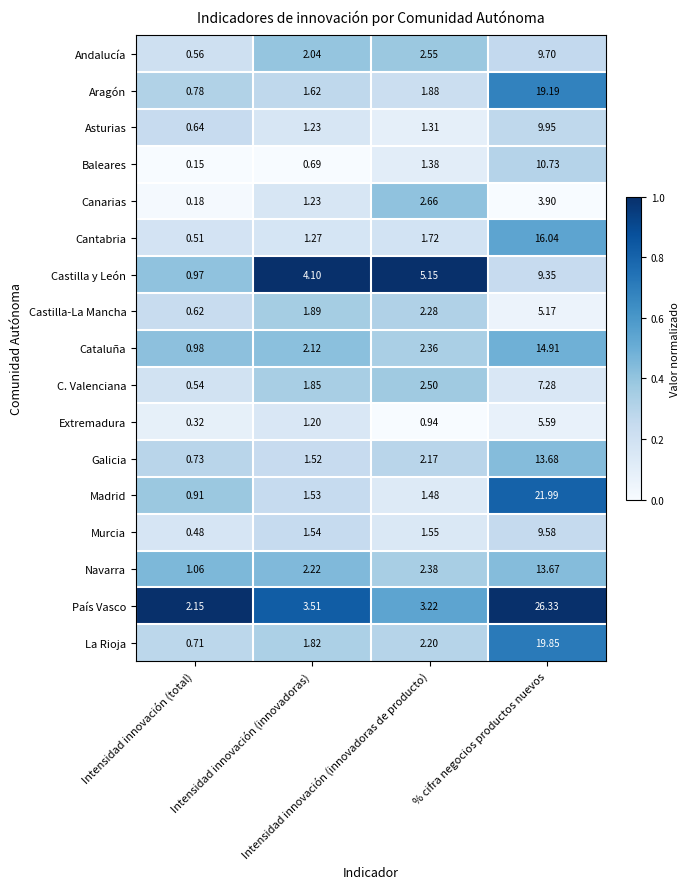

Which series has the largest total across all categories?

País Vasco